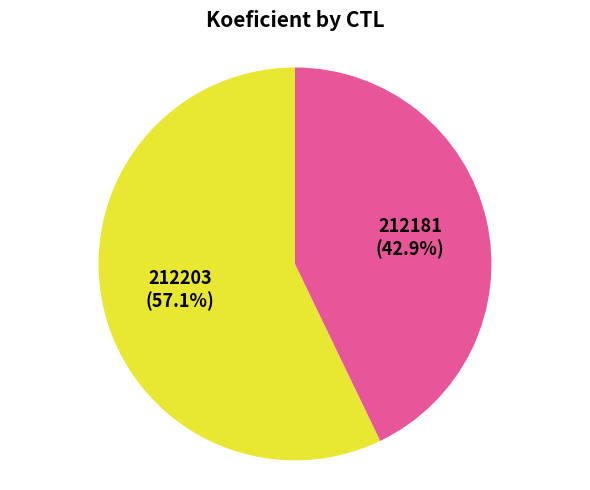

To the nearest percent, what is the average slice percentage?

50%